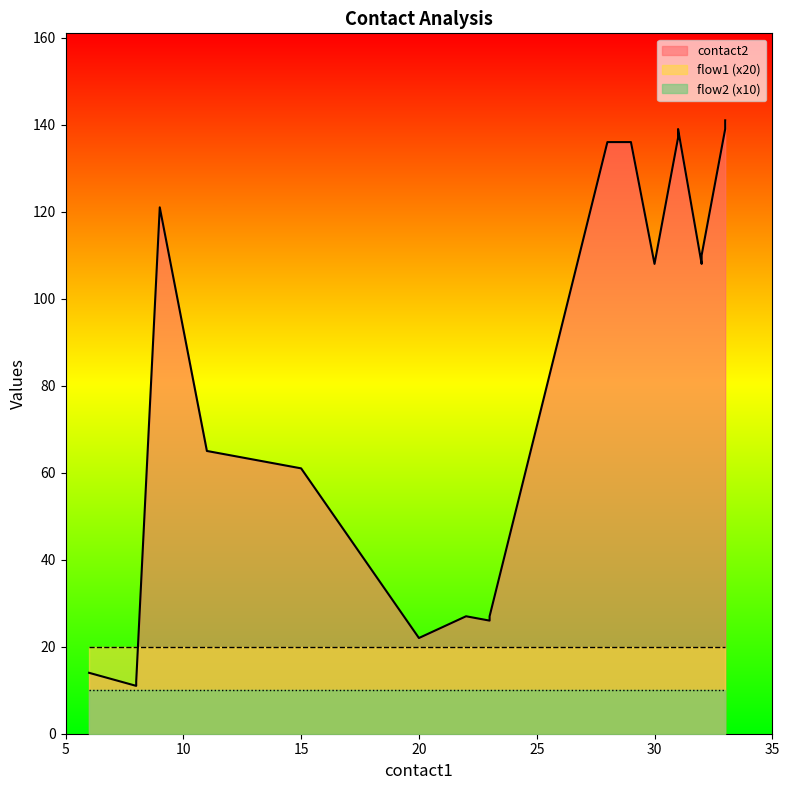

What is the maximum value shown in the chart?

141